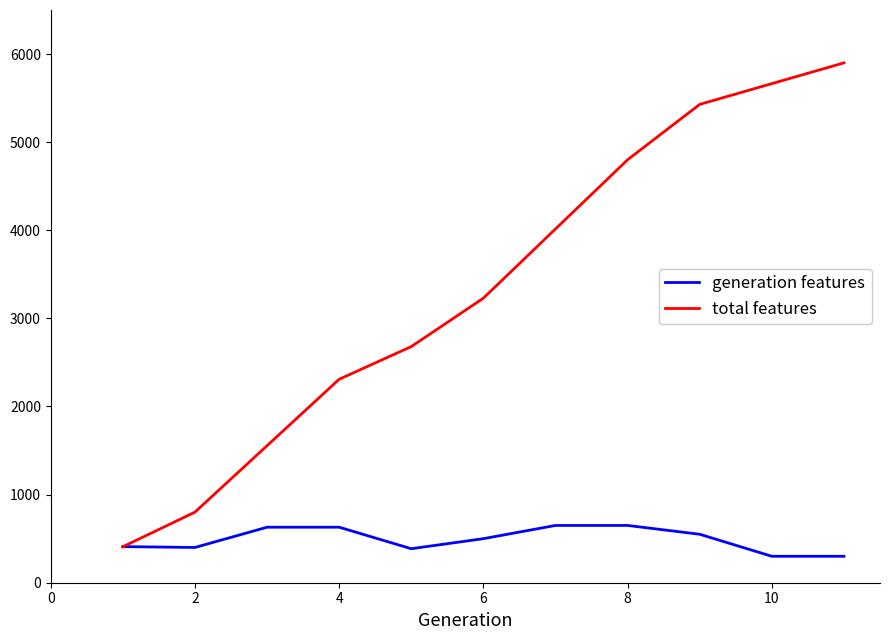

Which series has the largest range (max minus min)?

total features